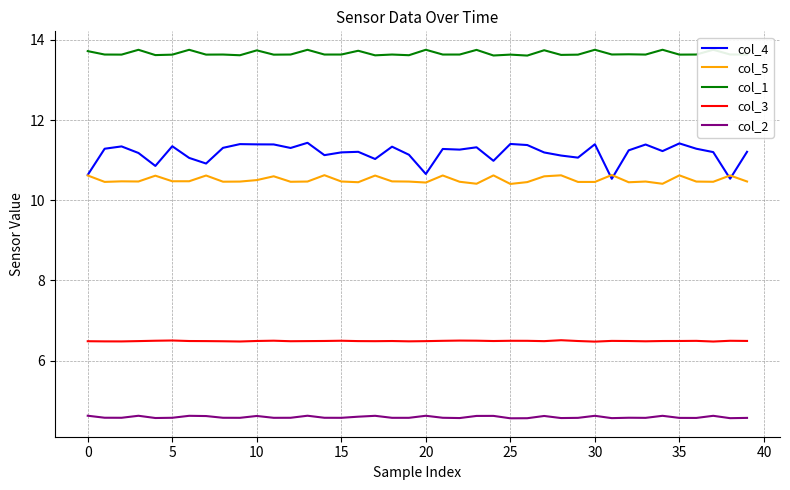

True or false: col_2 has a value of 4.6 at 20.

True